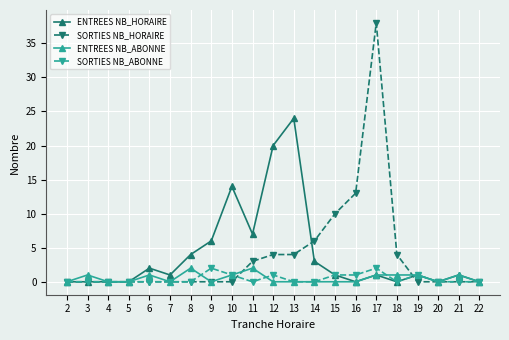

Between 2 and 13, which series saw the biggest shift?

ENTREES NB_HORAIRE